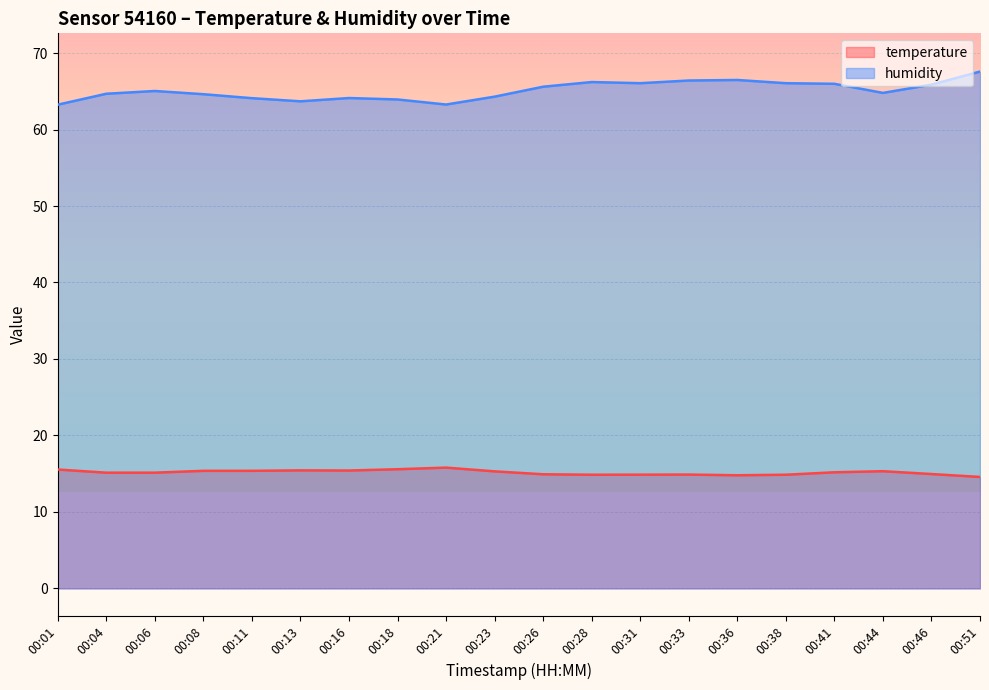

What is the greatest value displayed?

67.6